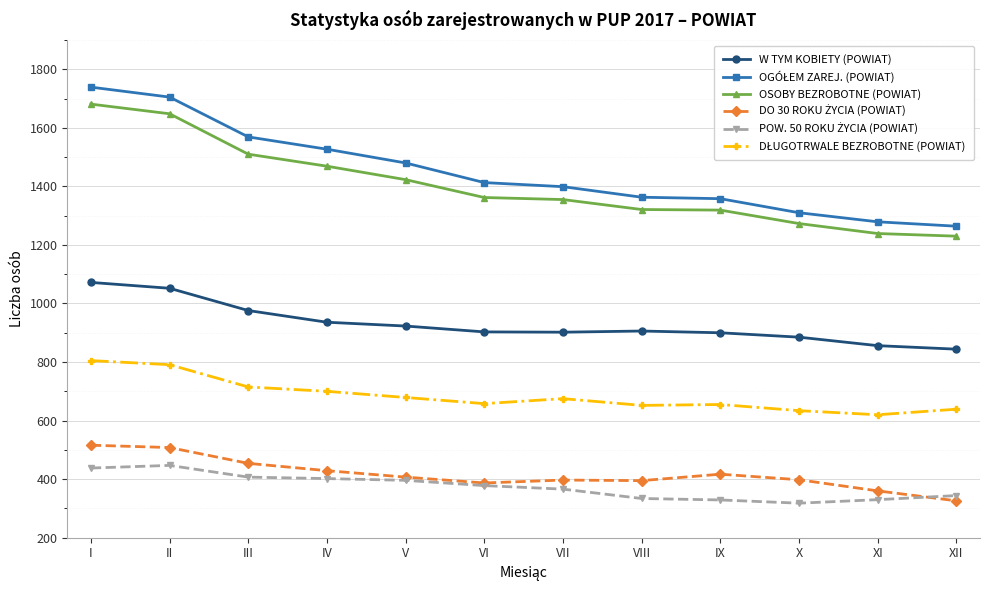

What is the difference between the highest and lowest values at XI?

949